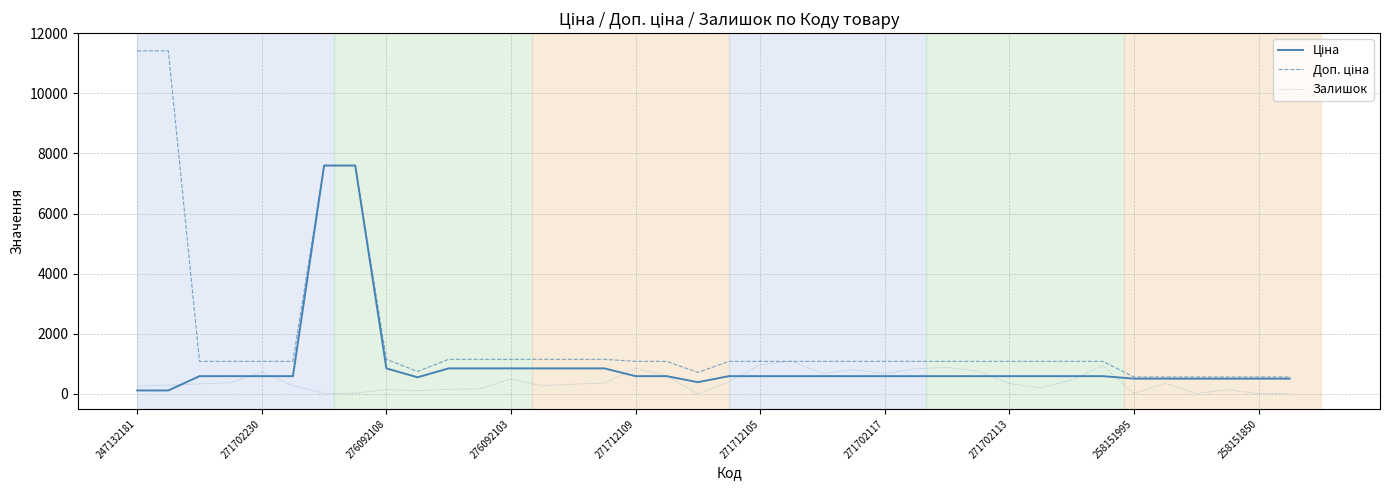

What is the greatest value displayed?

11410.0